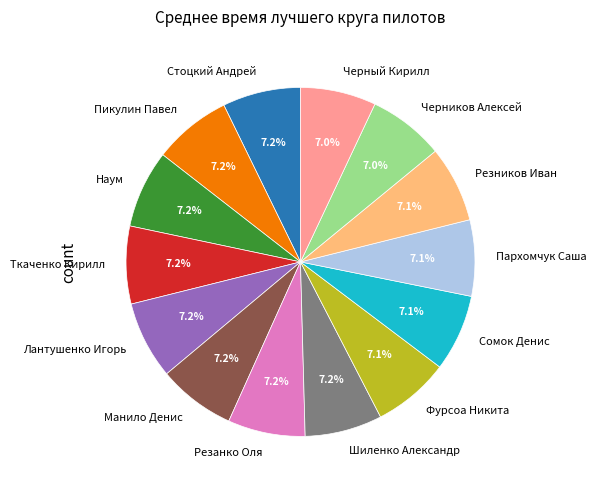

The Резанко Оля slice represents 1% of the pie. True or false?

False